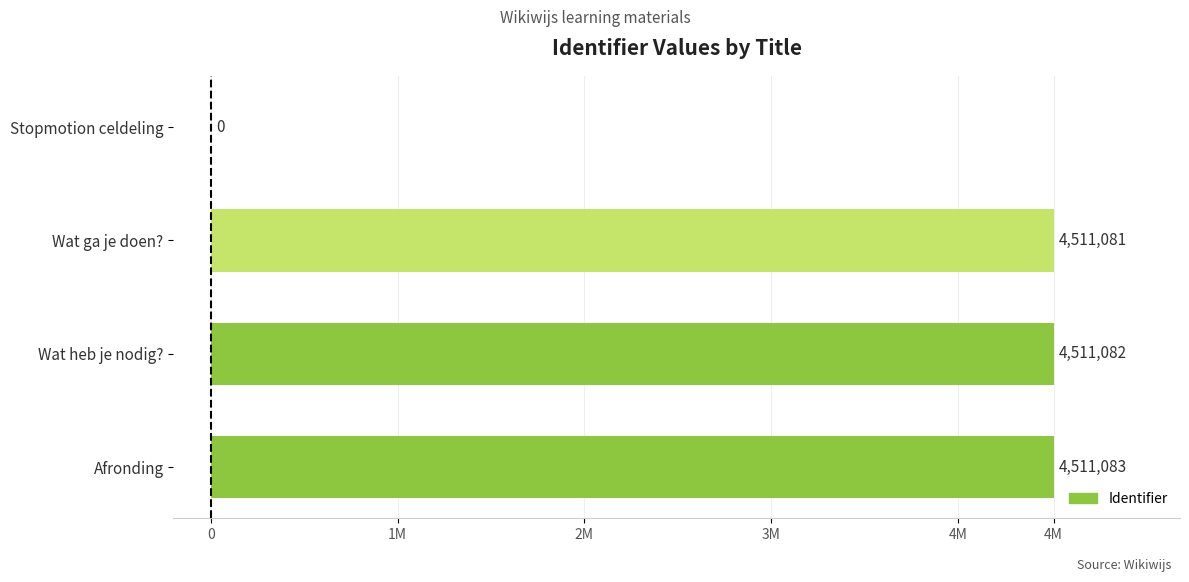

Are the bars horizontal?

Yes